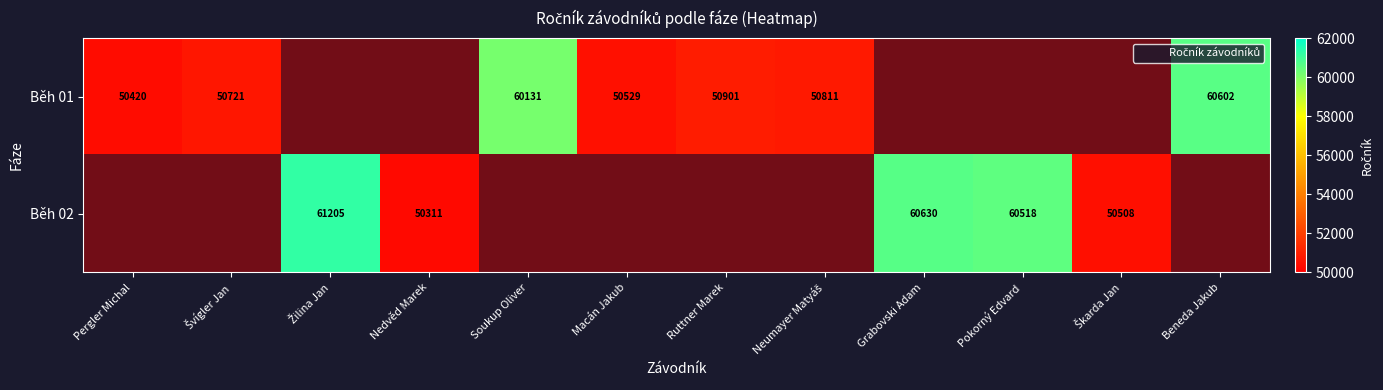

Which has a higher value, Škarda Jan or Neumayer Matyáš?

Neumayer Matyáš